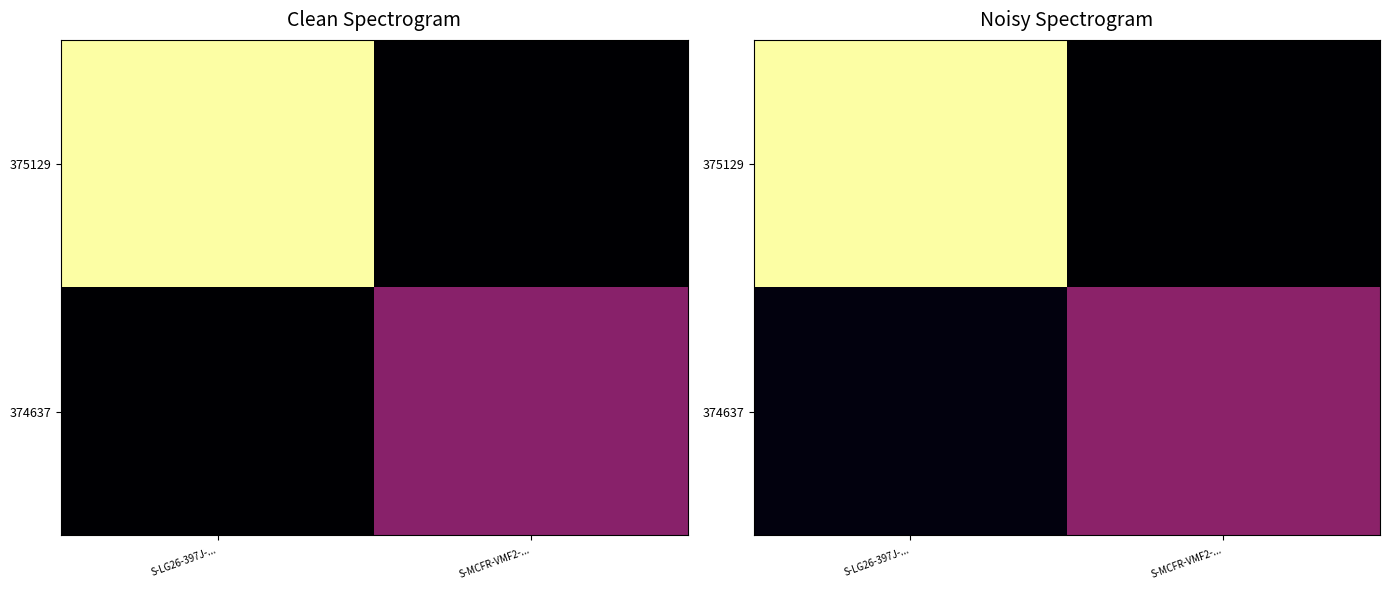

Which label corresponds to the smallest value in the chart?

S-MCFR-VMF2-...